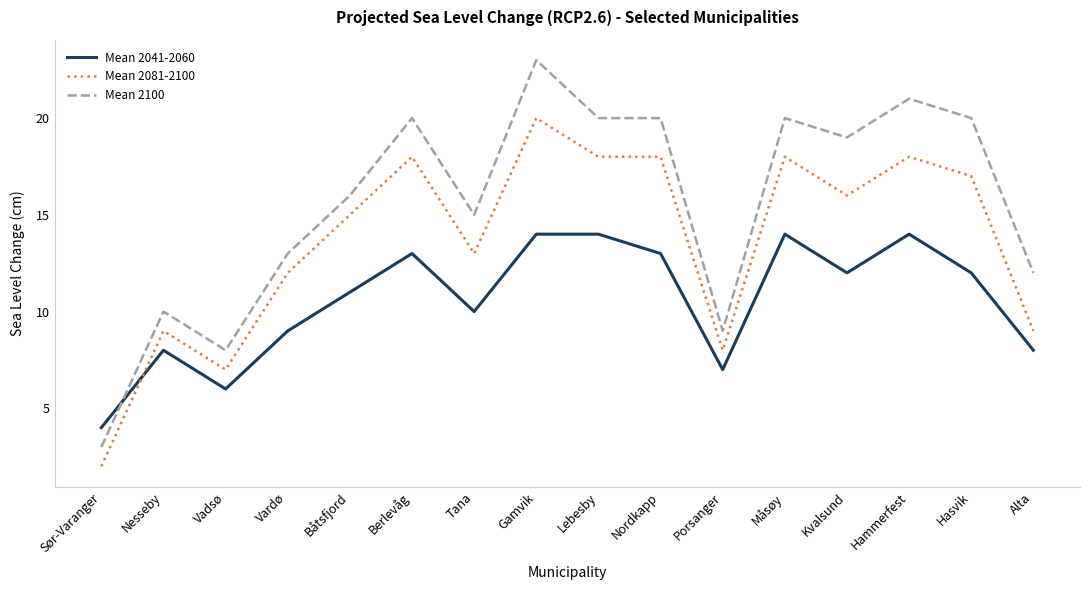

Reading right to left, list all the values displayed in this chart.

Mean 2041-2060: 8	12	14	12	14	7	13	14	14	10	13	11	9	6	8	4
Mean 2081-2100: 9	17	18	16	18	8	18	18	20	13	18	15	12	7	9	2
Mean 2100: 12	20	21	19	20	9	20	20	23	15	20	16	13	8	10	3